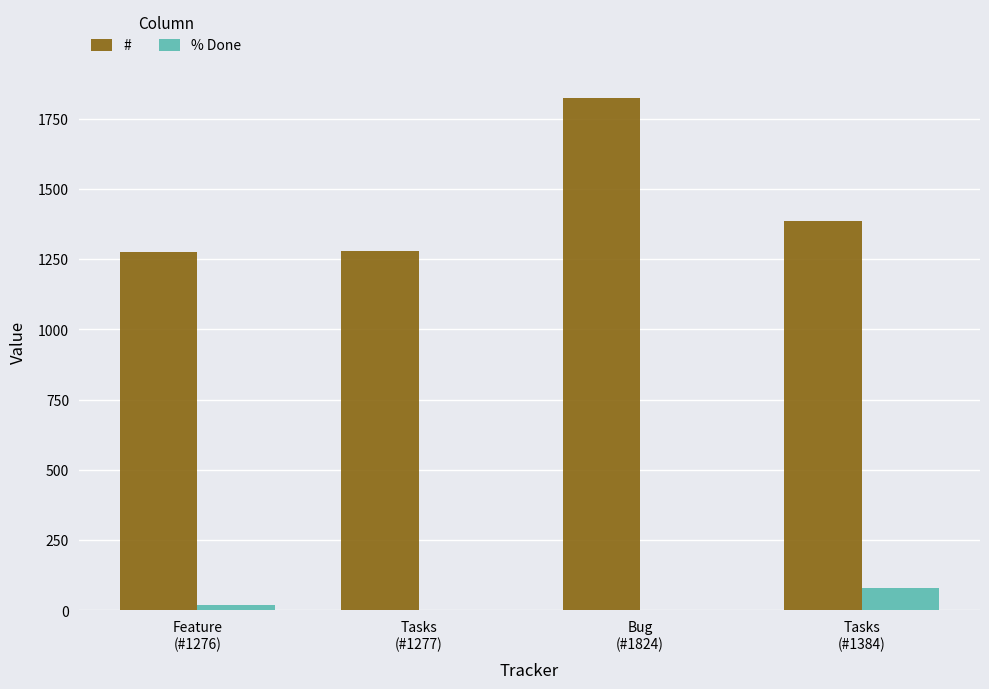

How many groups of bars are there?

4